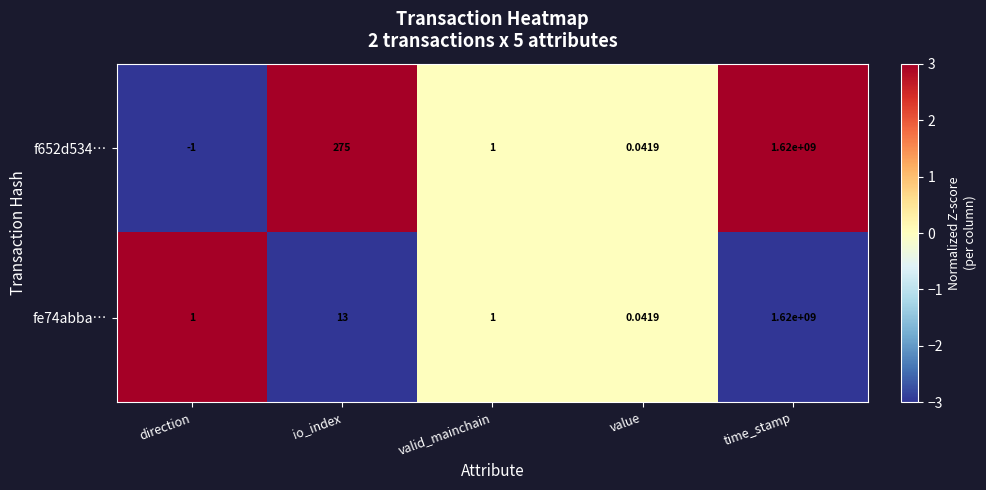

At which label is fe74abba… closest to 810000000?

io_index